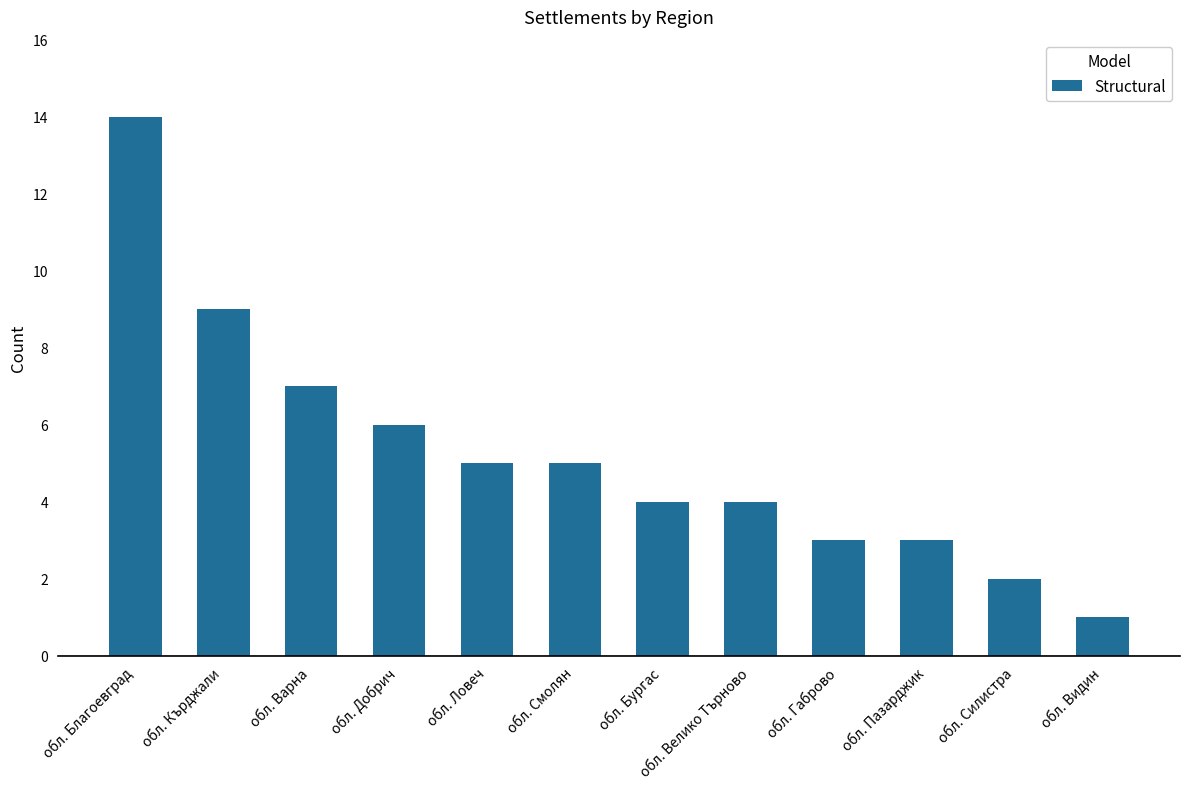

Which label corresponds to the largest value in the chart?

обл. Благоевград